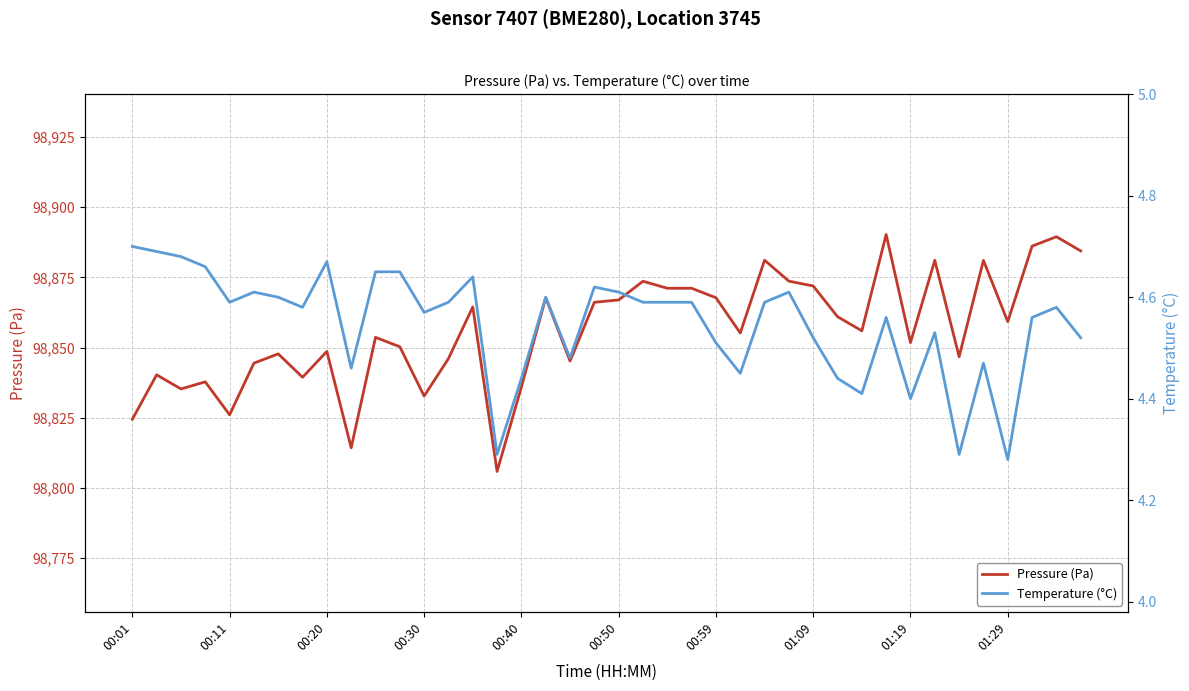

The value of Pressure (Pa) at 00:50 is 170926.9. True or false?

False